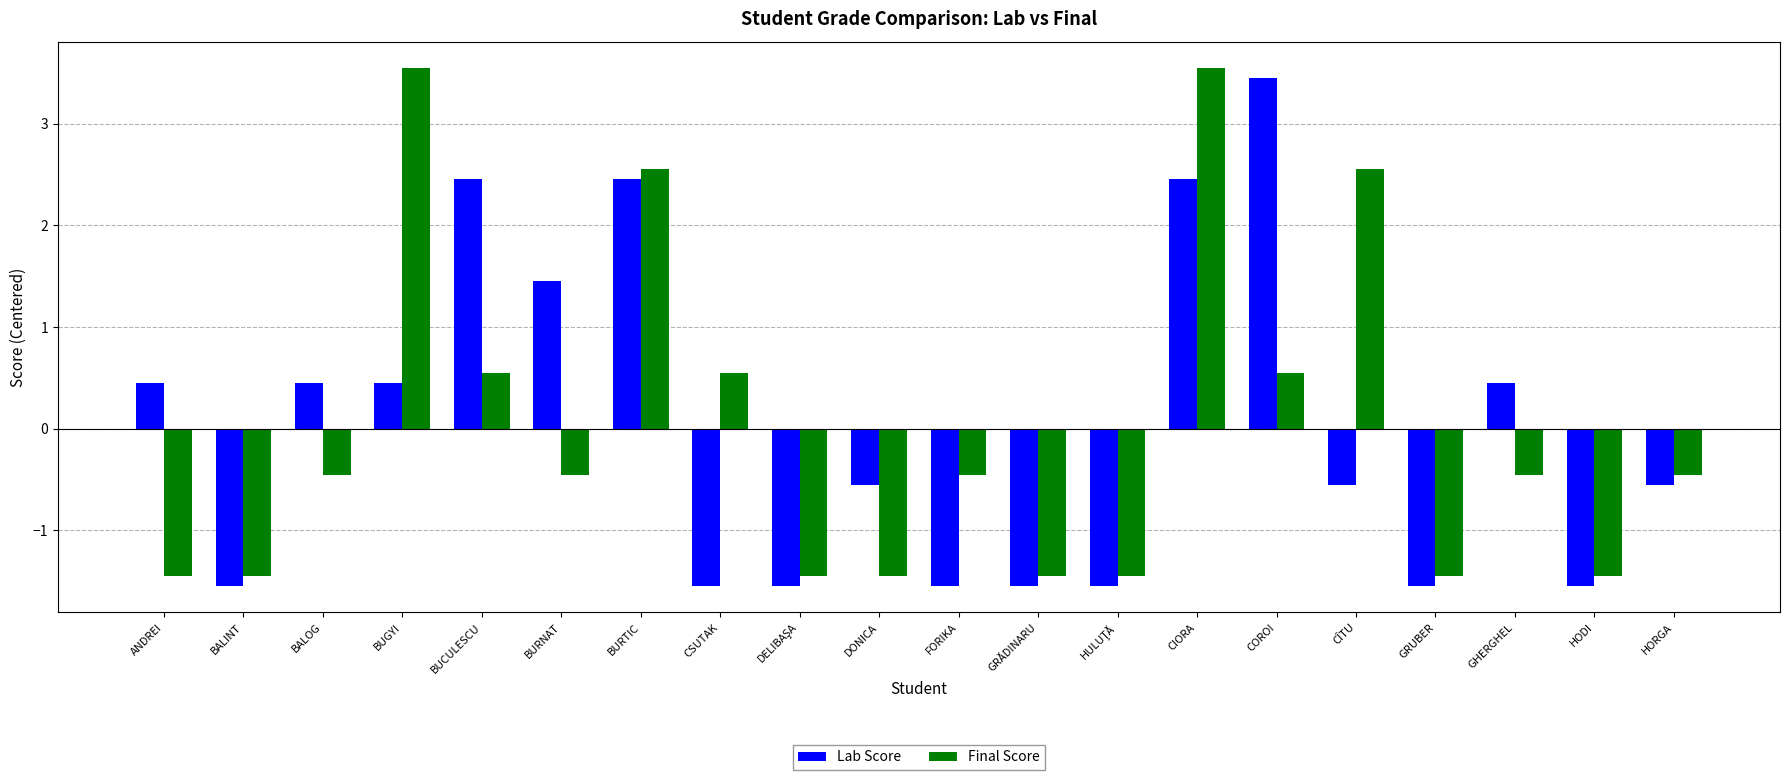

What is the spread (max minus min) of values at ANDREI?

1.9